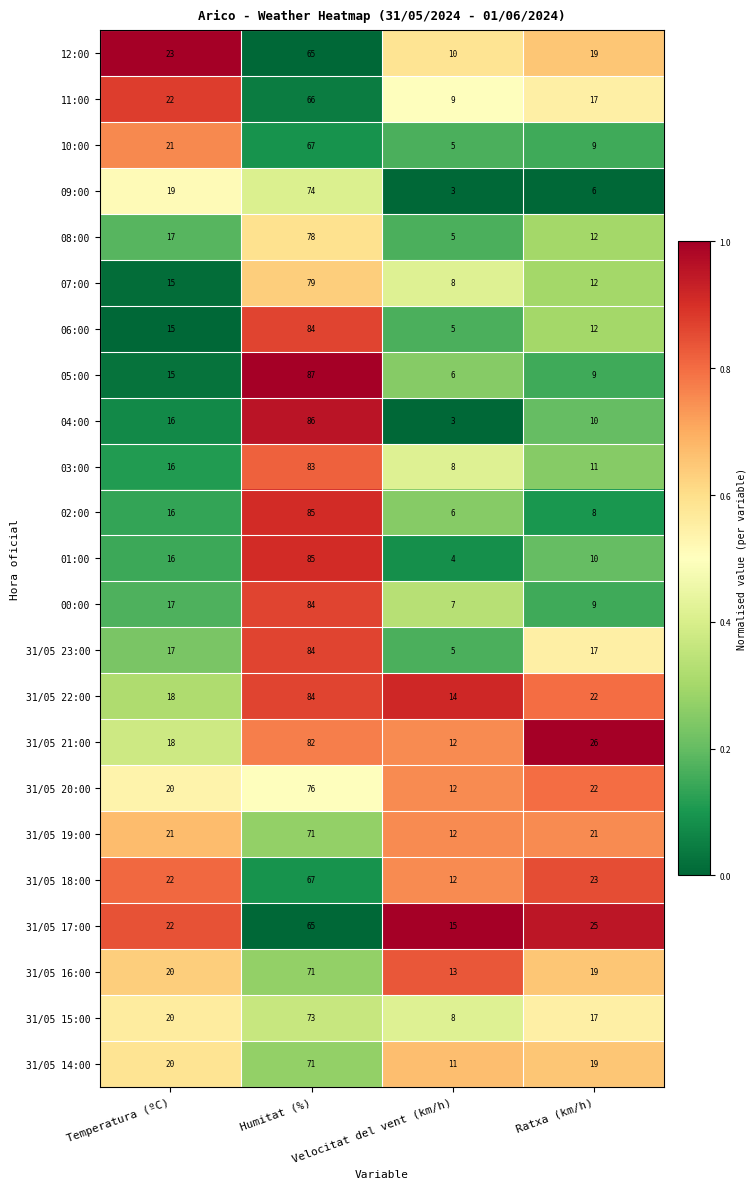

Rank the categories by 12:00 value from highest to lowest.

Humitat (%), Temperatura (ºC), Ratxa (km/h), Velocitat del vent (km/h)